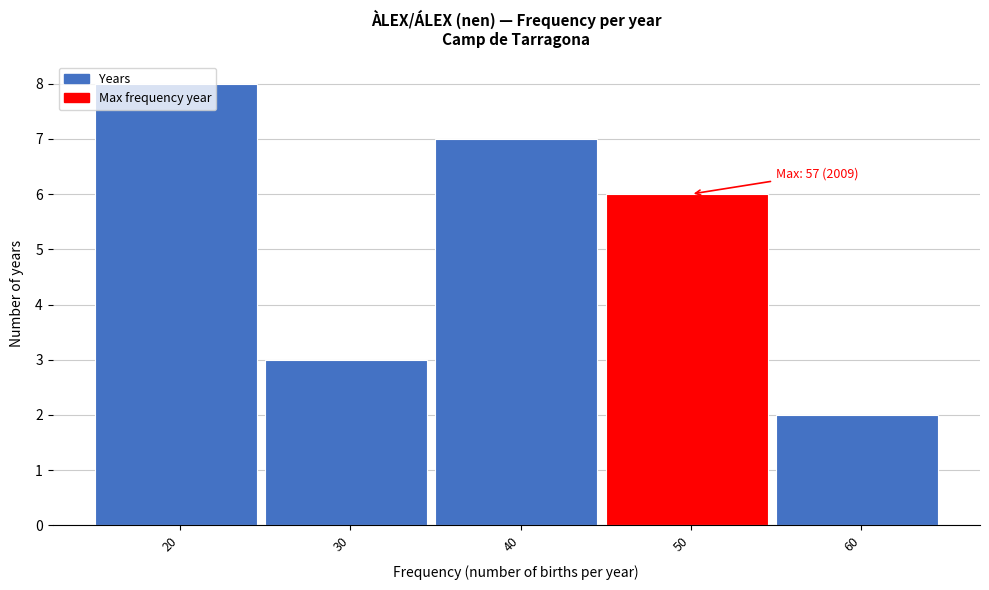

True or false: the data shows 2 at 60.

True